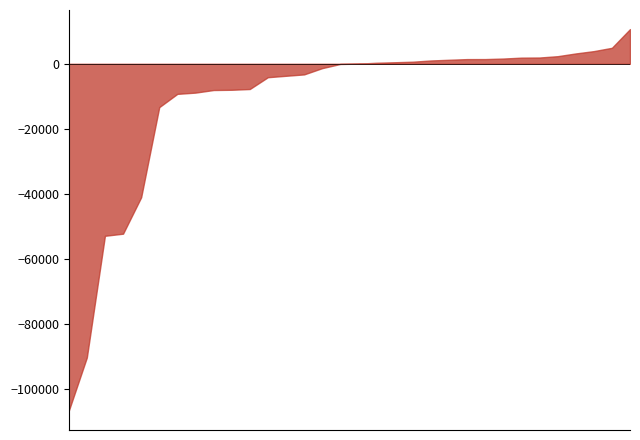

At which label does the data first exceed 39?

2014年5月